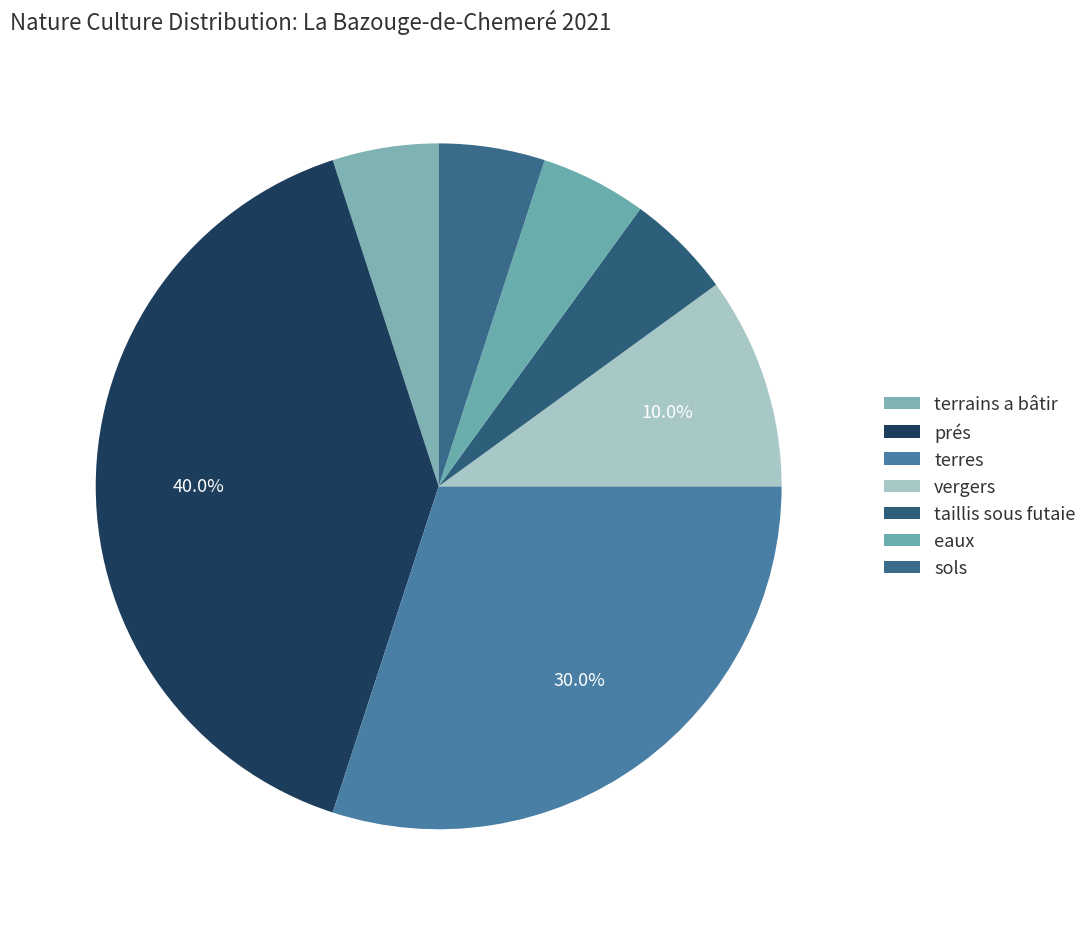

Is it true that terres is 20% of the pie?

False